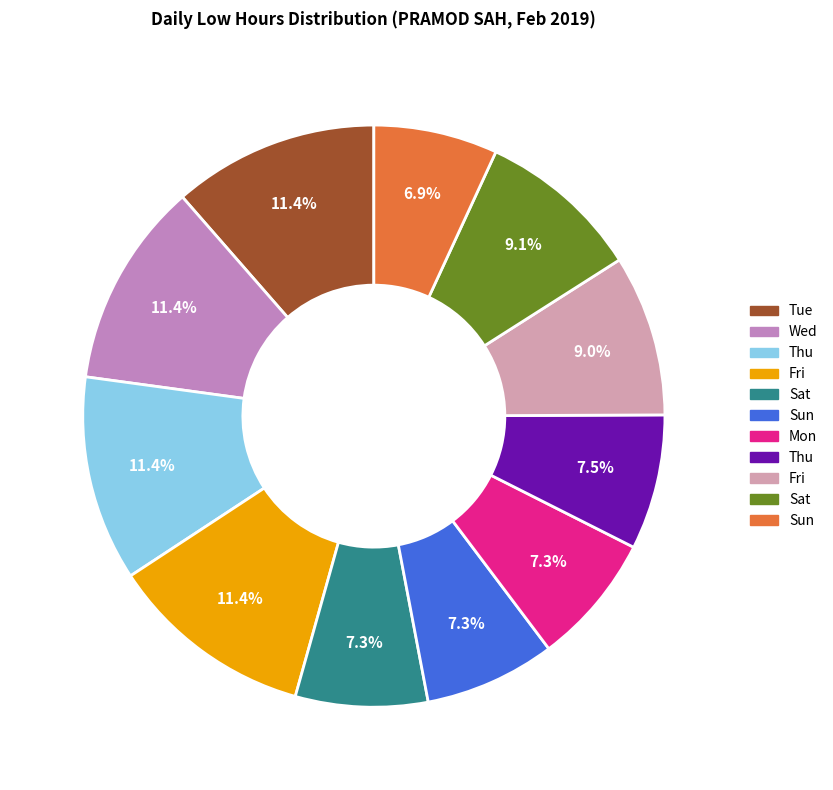

How many segments does this pie chart have?

11